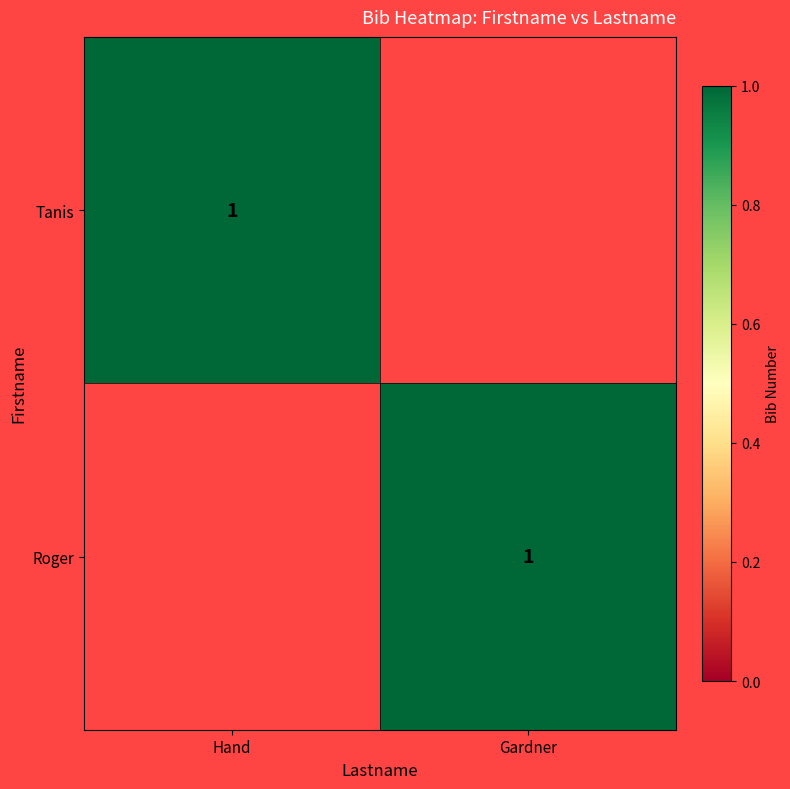

At how many categories does at least one series exceed 0?

2